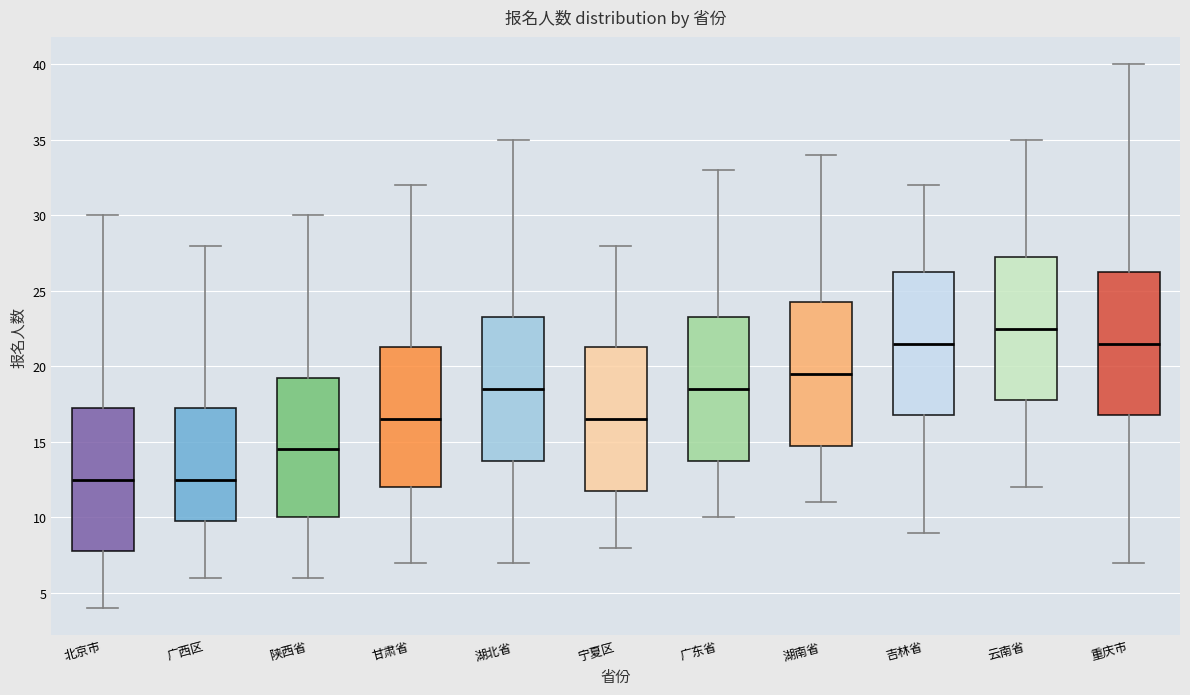

Reading left to right, read every box against the y-axis: the position of its median line, the range the box covers, and the ends of its whiskers. The values are not printed on the chart, so give them approximately, as read against the axis.

北京市: median 12.5, box 8.0 to 17.5, whiskers 4.0 to 30.0
广西区: median 12.5, box 10.0 to 17.5, whiskers 6.0 to 28.0
陕西省: median 14.5, box 10.0 to 19.5, whiskers 6.0 to 30.0
甘肃省: median 16.5, box 12.0 to 21.5, whiskers 7.0 to 32.0
湖北省: median 18.5, box 14.0 to 23.5, whiskers 7.0 to 35.0
宁夏区: median 16.5, box 12.0 to 21.5, whiskers 8.0 to 28.0
广东省: median 18.5, box 14.0 to 23.5, whiskers 10.0 to 33.0
湖南省: median 19.5, box 15.0 to 24.5, whiskers 11.0 to 34.0
吉林省: median 21.5, box 17.0 to 26.5, whiskers 9.0 to 32.0
云南省: median 22.5, box 18.0 to 27.5, whiskers 12.0 to 35.0
重庆市: median 21.5, box 17.0 to 26.5, whiskers 7.0 to 40.0